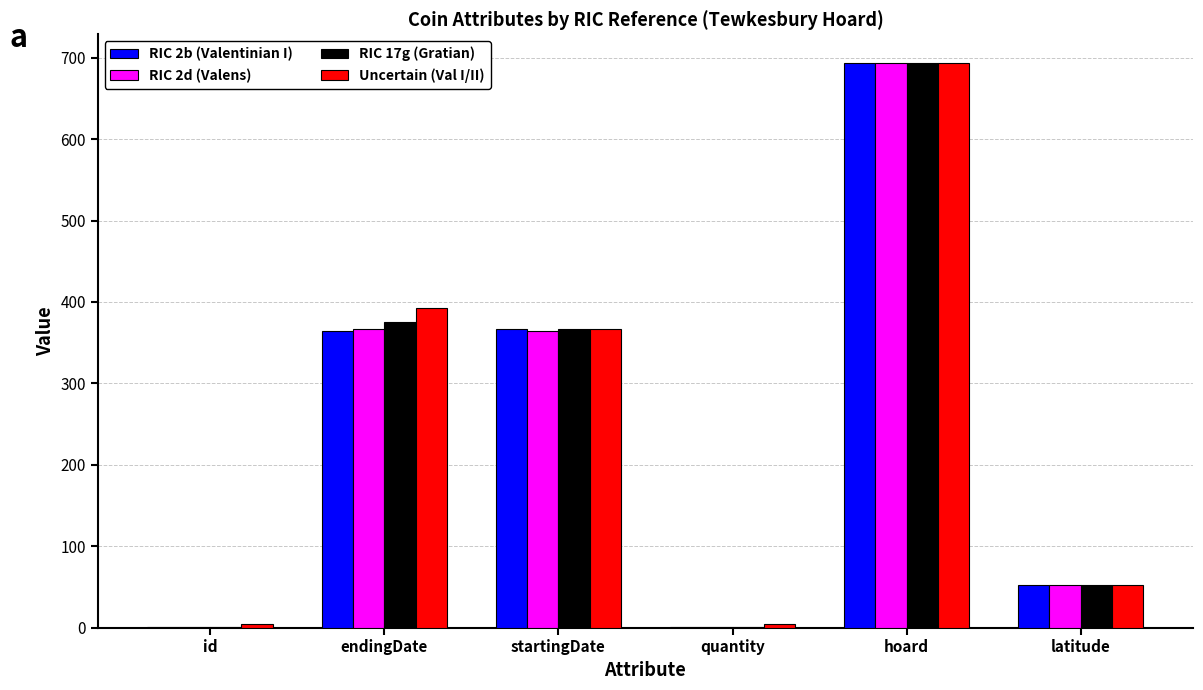

Is the value of RIC 2d (Valens) at hoard greater than the value of RIC 2b (Valentinian I) at latitude?

Yes